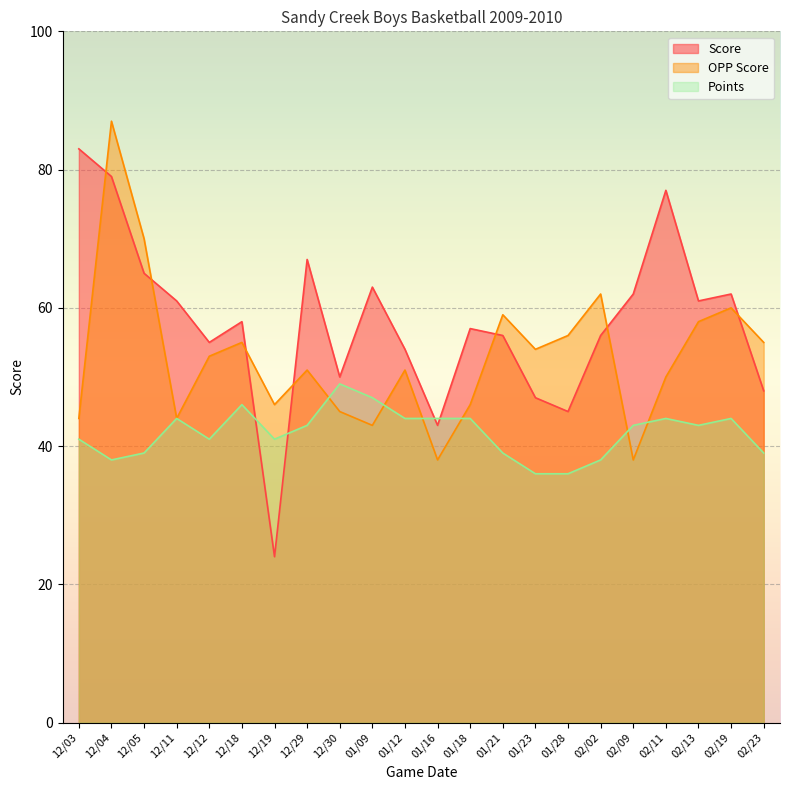

What is the label of the 15th point from the left?

01/23